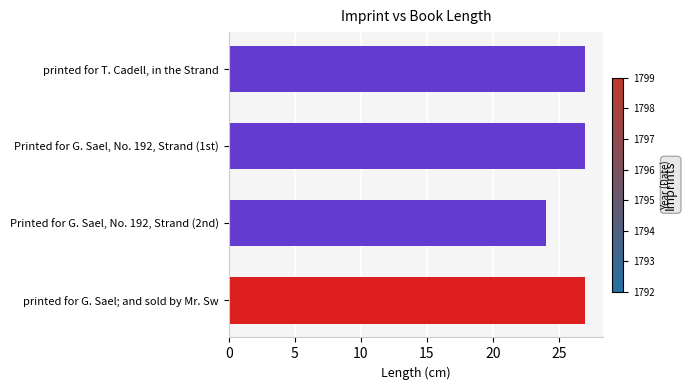

What is the ratio of the value at Printed for G. Sael, No. 192, Strand (2nd) to the value at printed for T. Cadell, in the Strand?

0.9